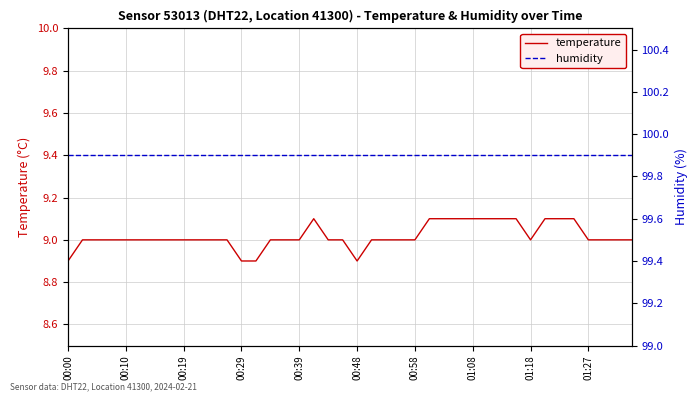

Which has a higher value, 35 or 27?

35